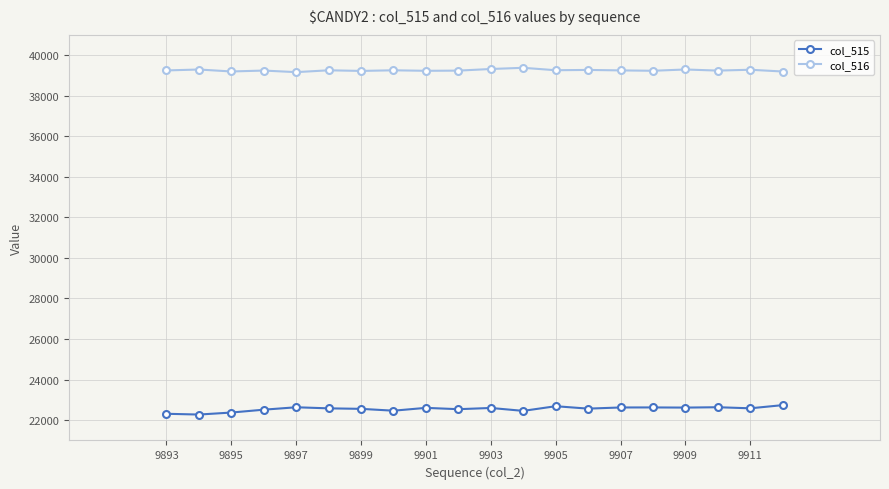

Rank the series by their average value, from lowest to highest.

col_515, col_516